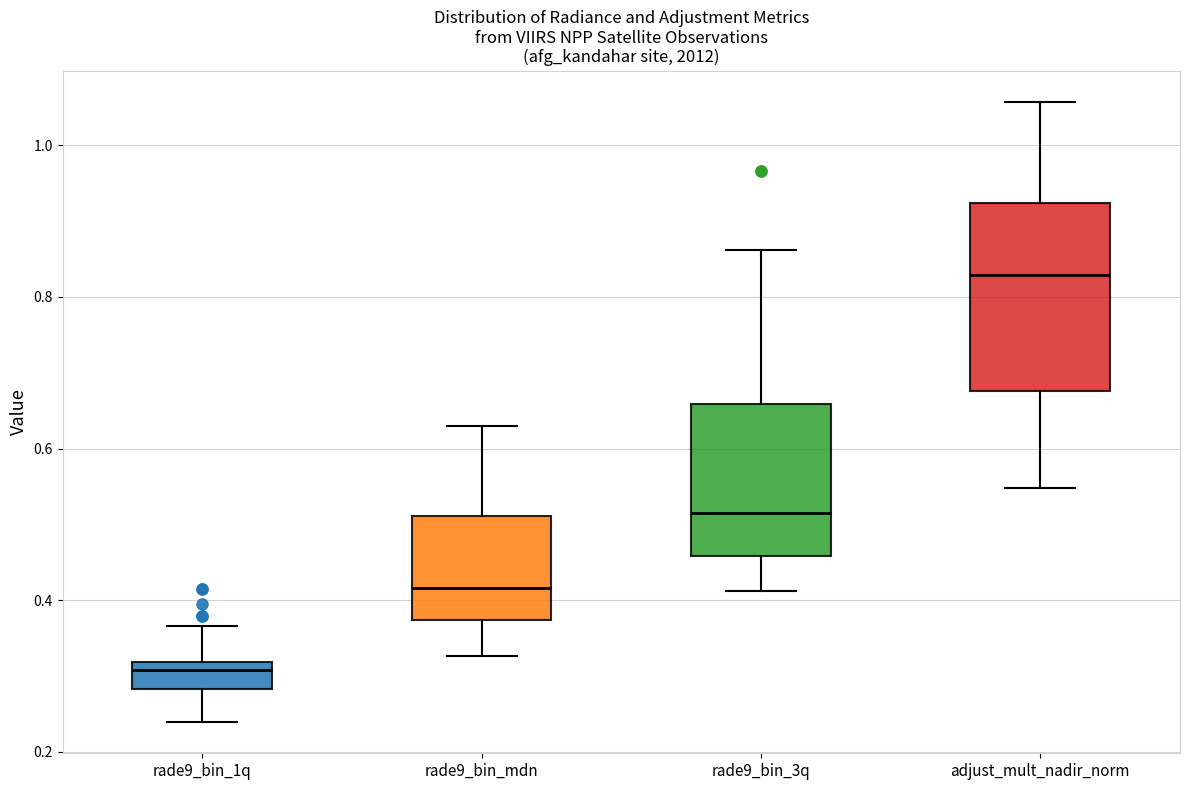

Reading left to right, transcribe this box plot: for each box, give where its median line is, the range the box spans, and where its two whiskers end, as read against the y-axis. The values are not printed on the chart, so give them approximately, as read against the axis.

rade9_bin_1q: median 0.30, box 0.28 to 0.32, whiskers 0.24 to 0.36
rade9_bin_mdn: median 0.42, box 0.38 to 0.52, whiskers 0.32 to 0.62
rade9_bin_3q: median 0.52, box 0.46 to 0.66, whiskers 0.42 to 0.86
adjust_mult_nadir_norm: median 0.82, box 0.68 to 0.92, whiskers 0.54 to 1.06